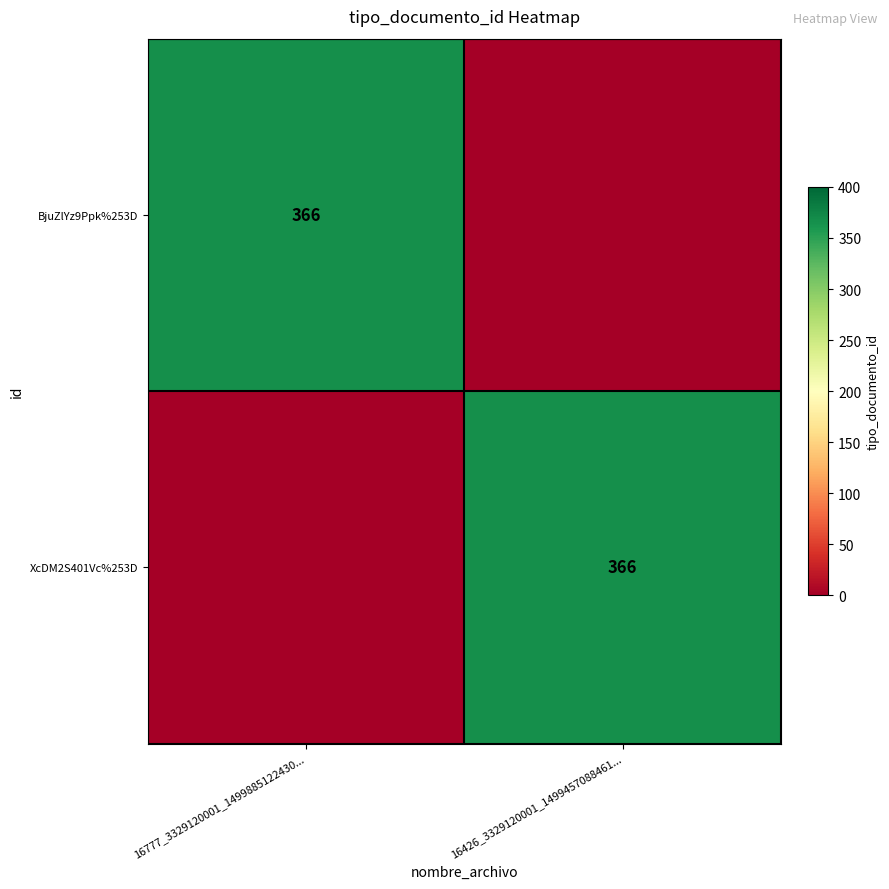

How many series are shown in this chart?

2